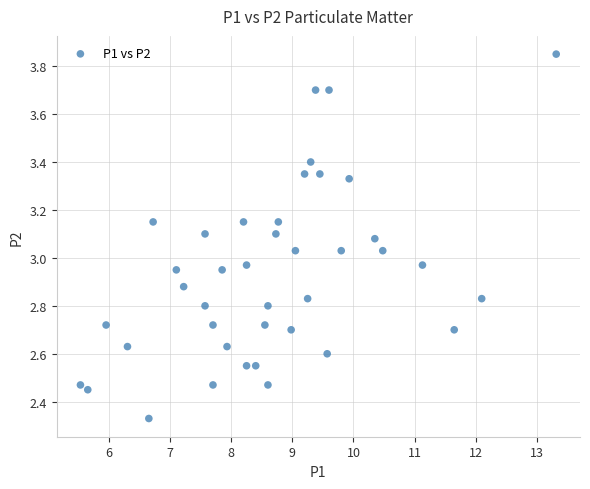

What is the range of Y values (max minus min)?

1.5